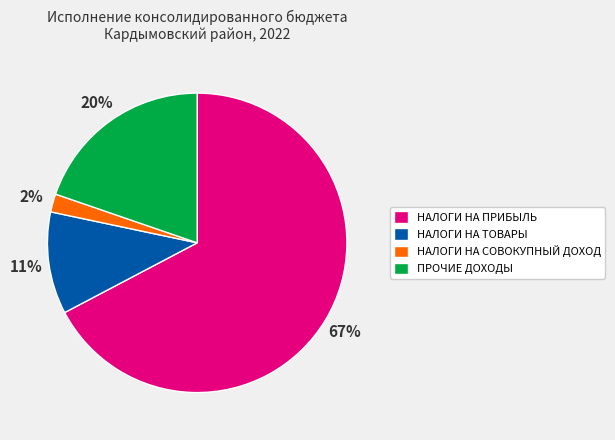

To the nearest percent, what is the difference between the largest and smallest slice percentages?

65%